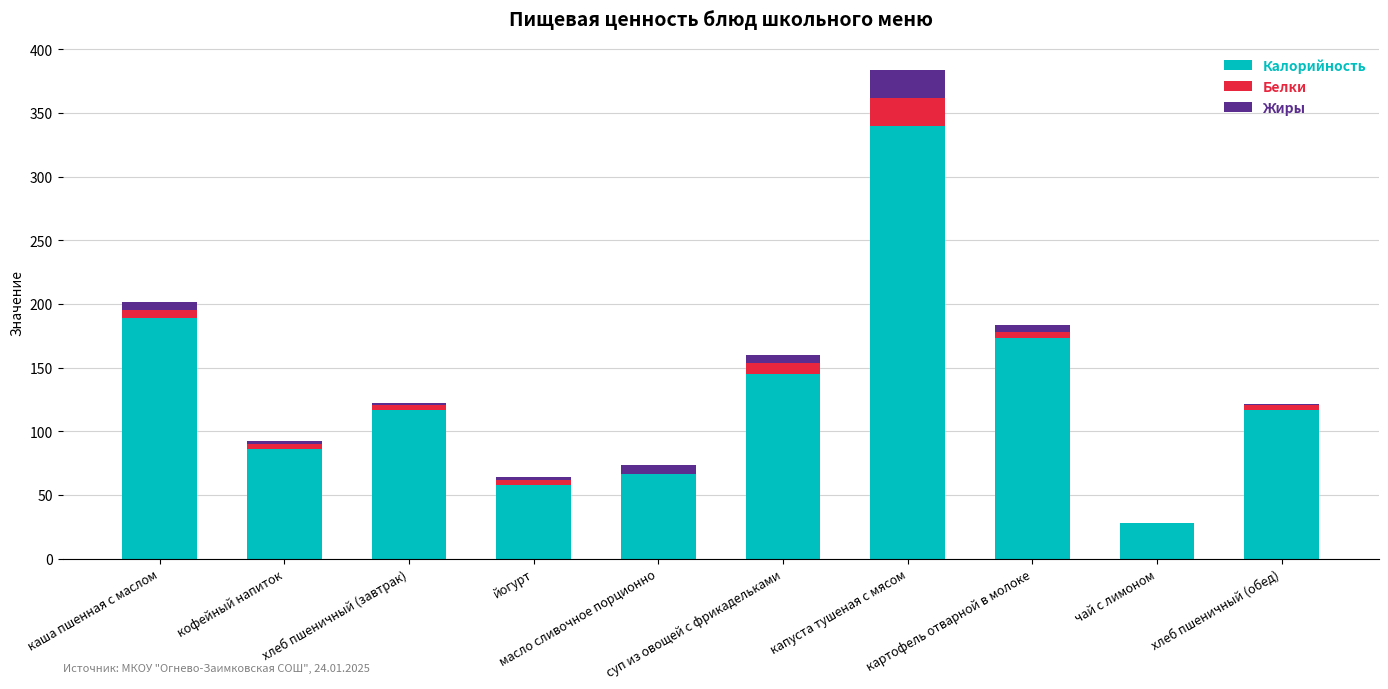

What is the maximum value for Калорийность?

339.4